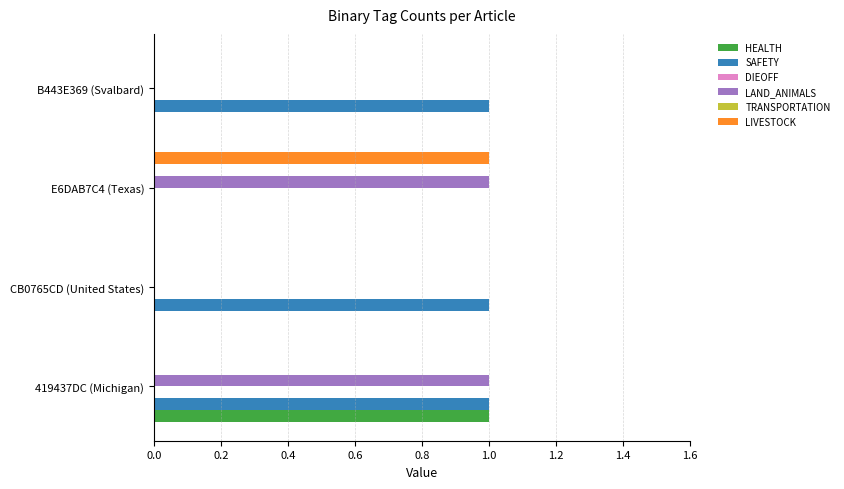

Which series has the largest total across all categories?

SAFETY